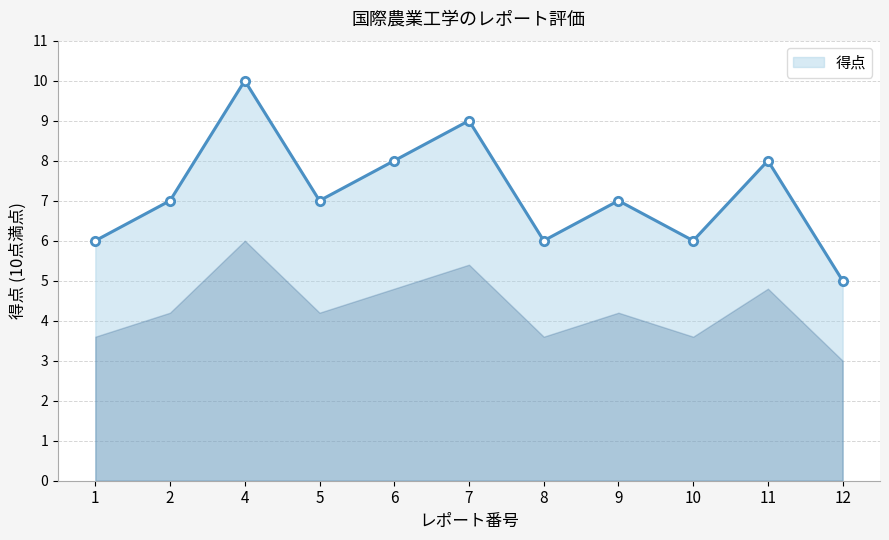

How many lines are shown in the chart?

1